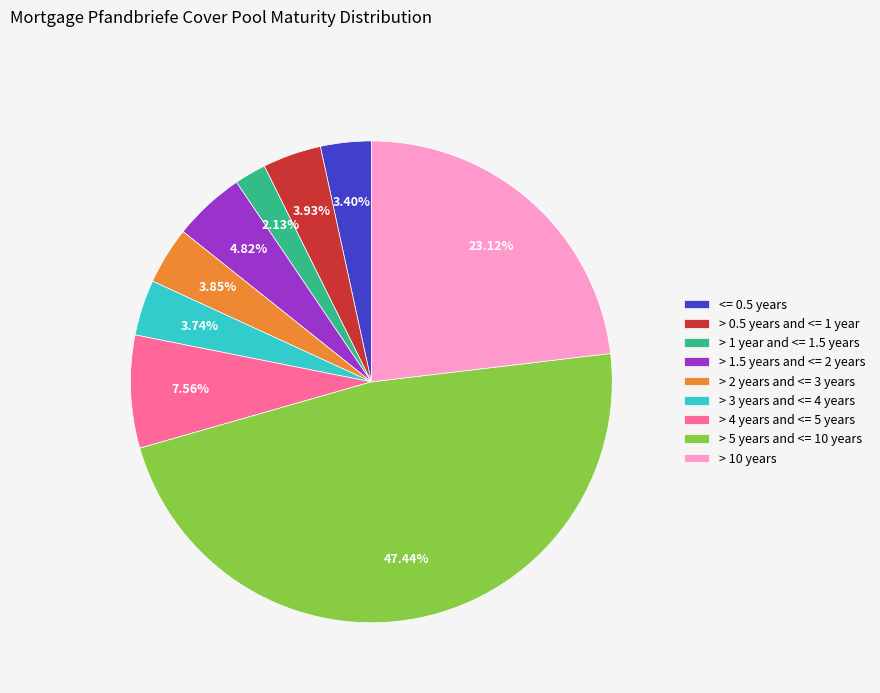

To the nearest percent, what percentage of the pie is > 2 years and <= 3 years?

4%